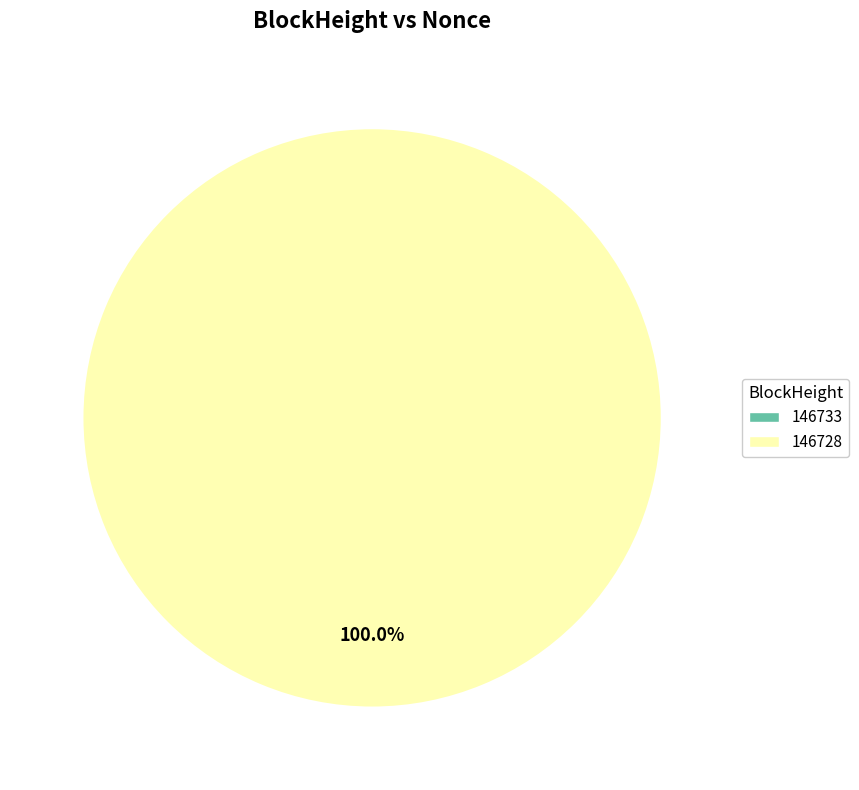

Is it true that 146733 is 9% of the pie?

False